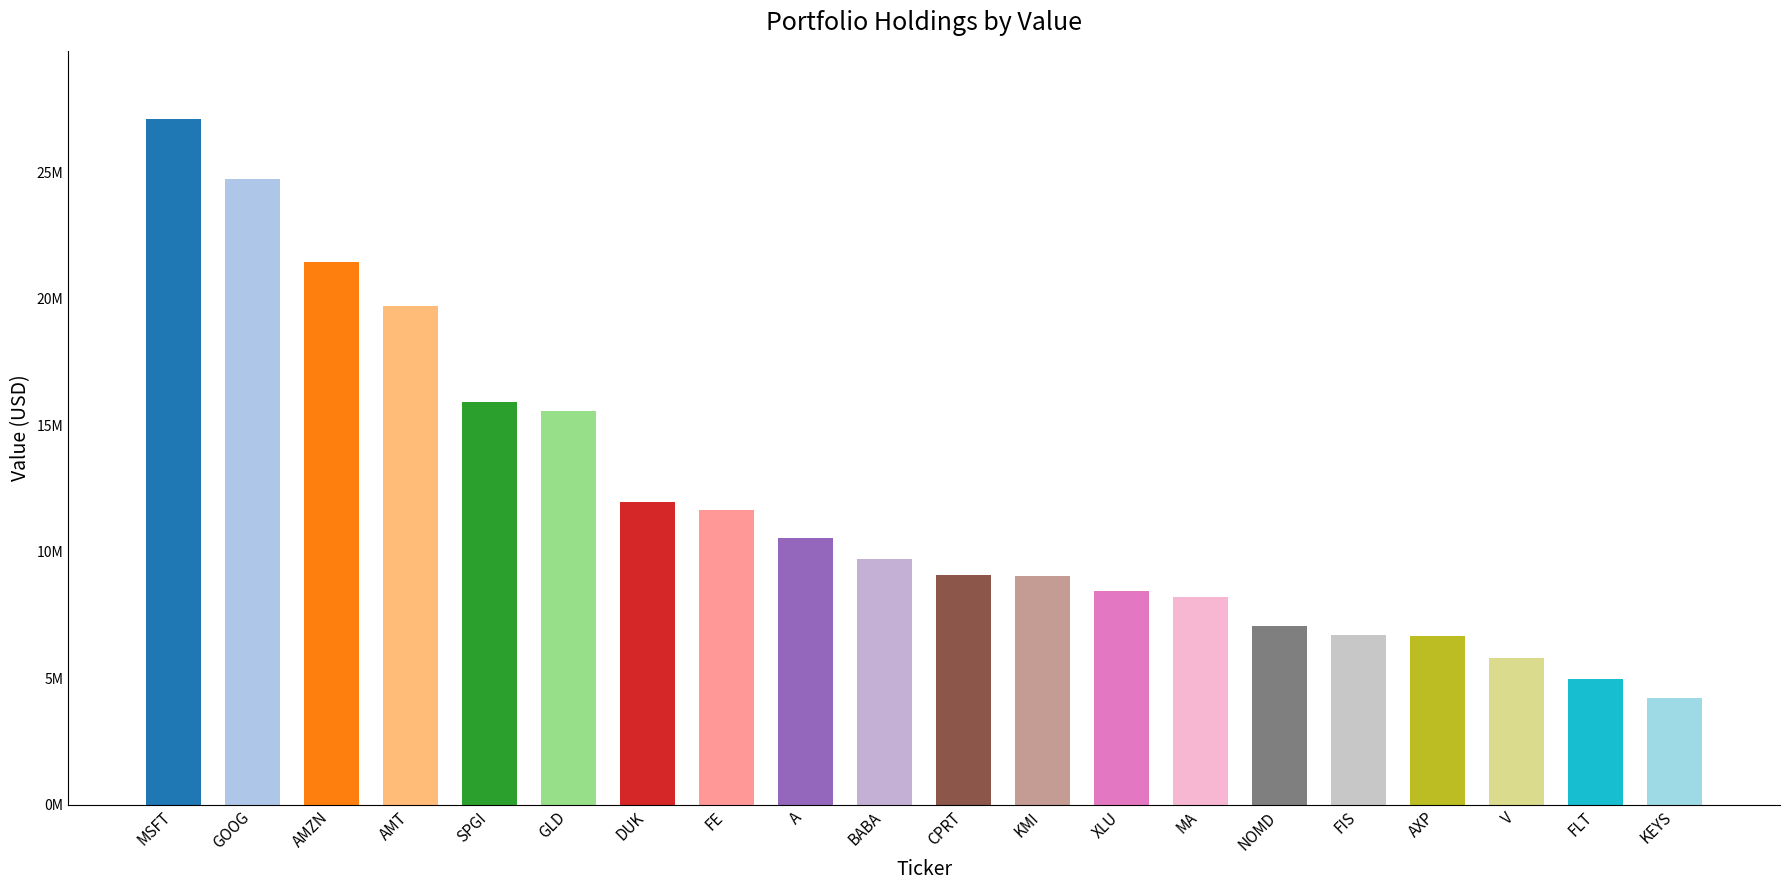

What is the value of the 18th bar from the left?

5795000